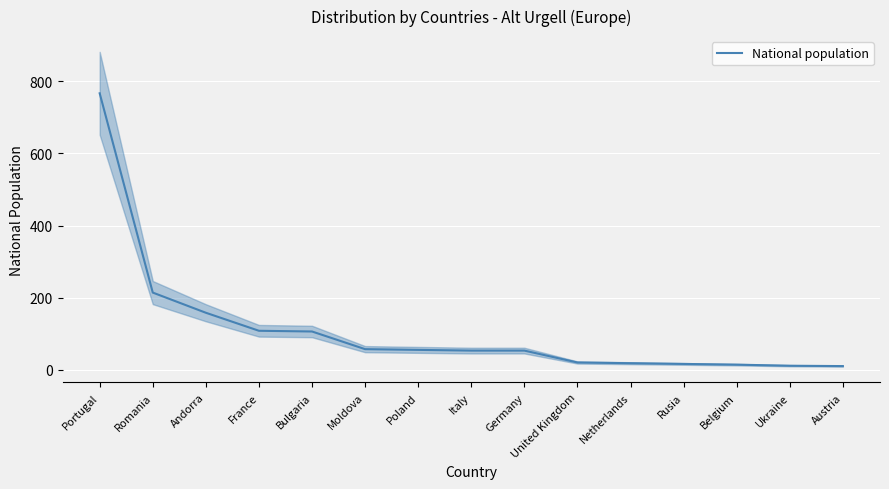

What is the change in value from Portugal to Belgium?

-753